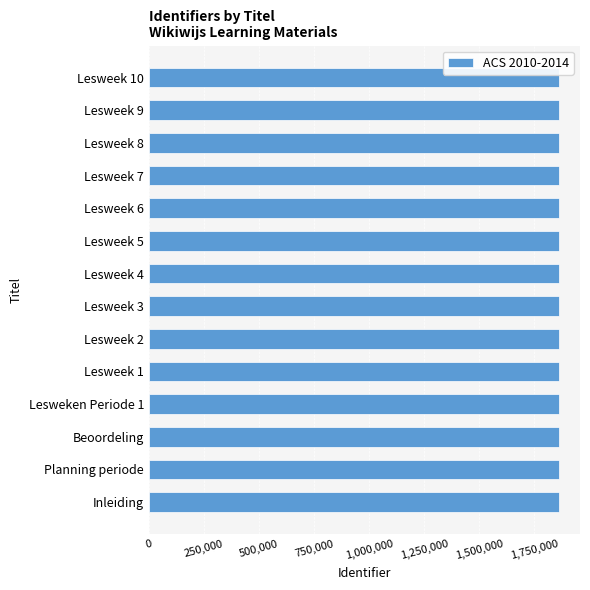

What is the greatest value displayed?

1863657